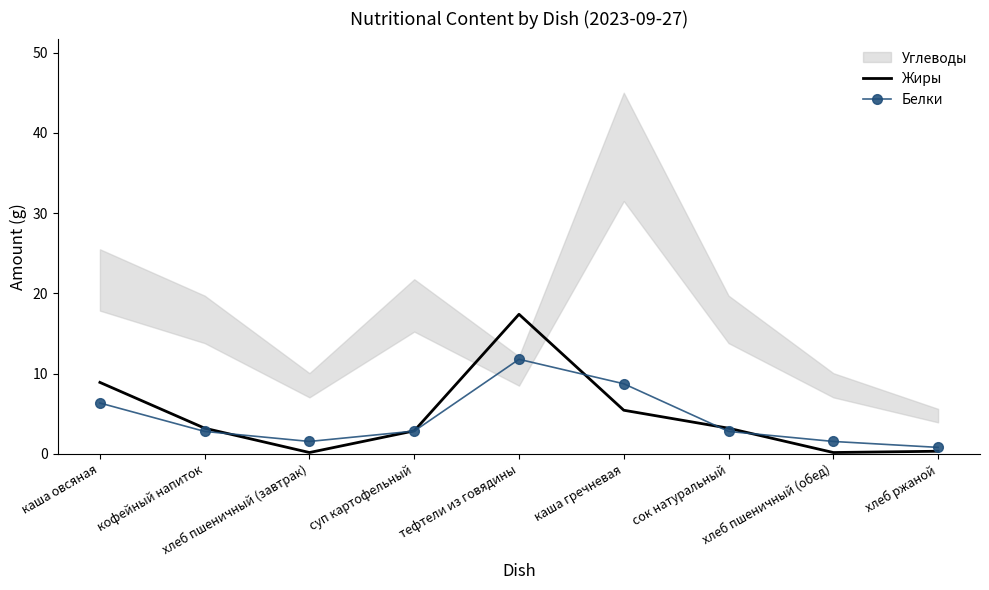

Rank the series by their average value, from highest to lowest.

Жиры, Белки